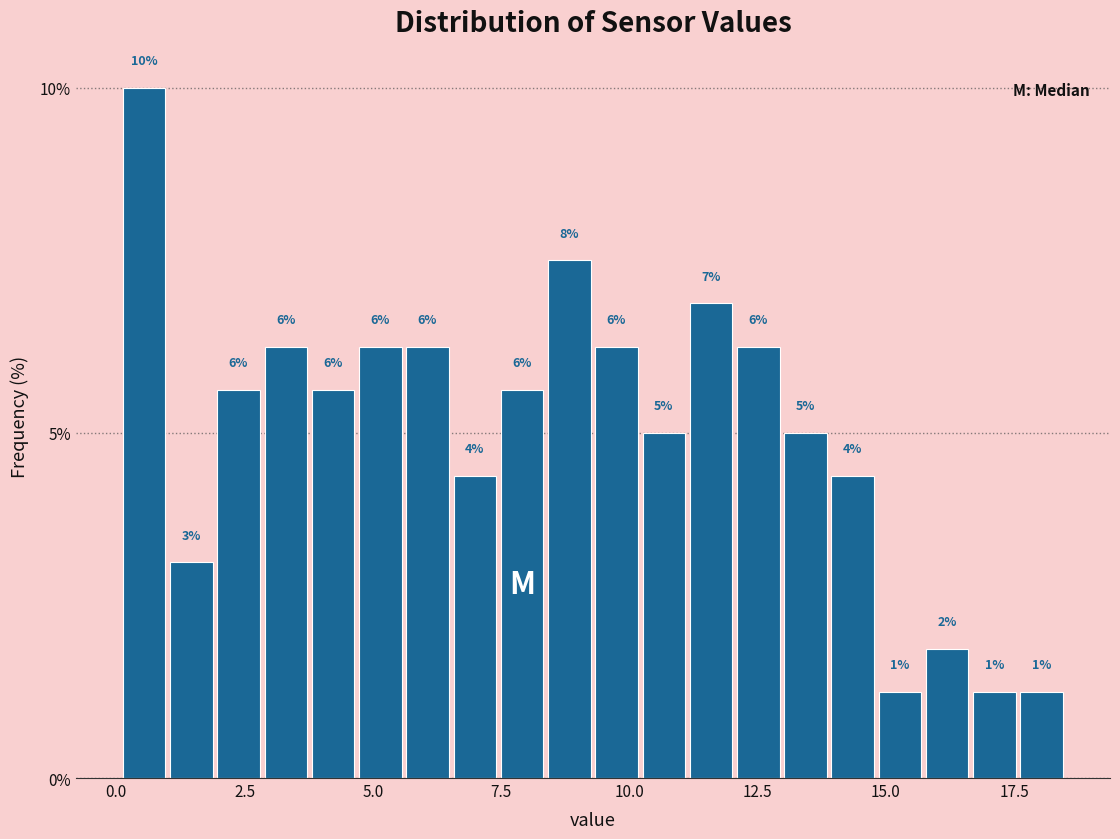

Around what value on the x-axis is the tallest bar? Give the approximate position of its centre, as read against the axis.

0.5